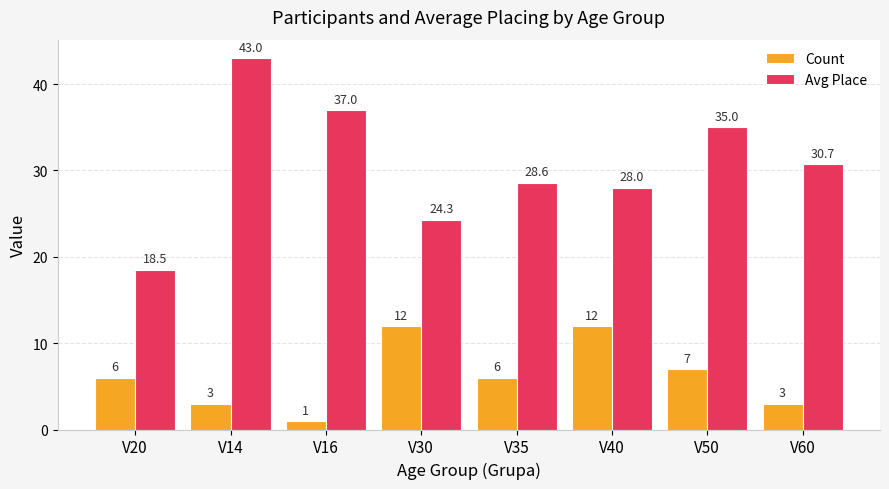

Where does the Avg Place series first go above 30?

V14